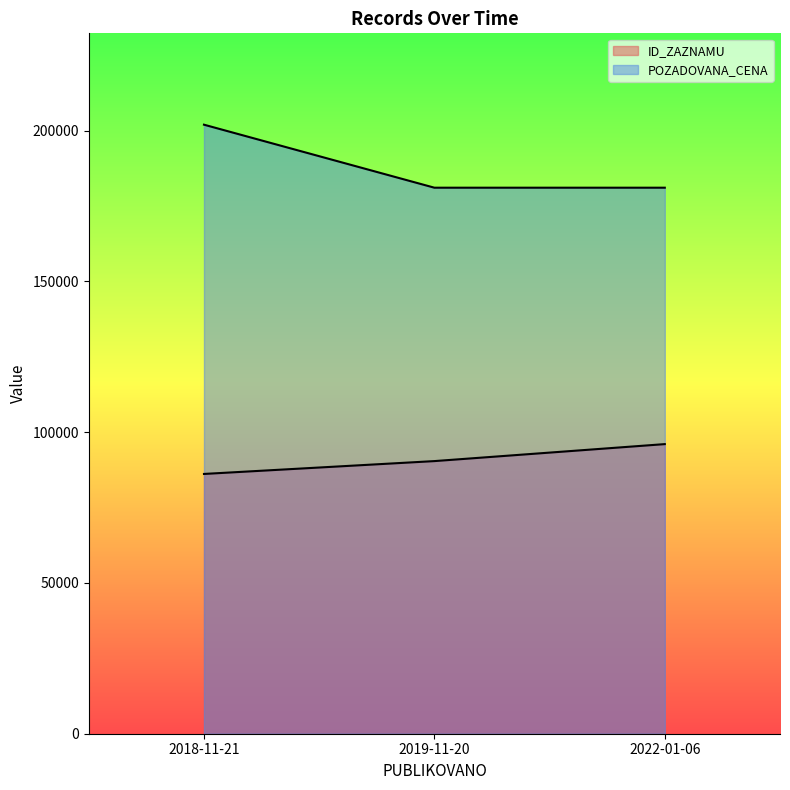

The value of ID_ZAZNAMU at 2018-11-21 is 86153. True or false?

True